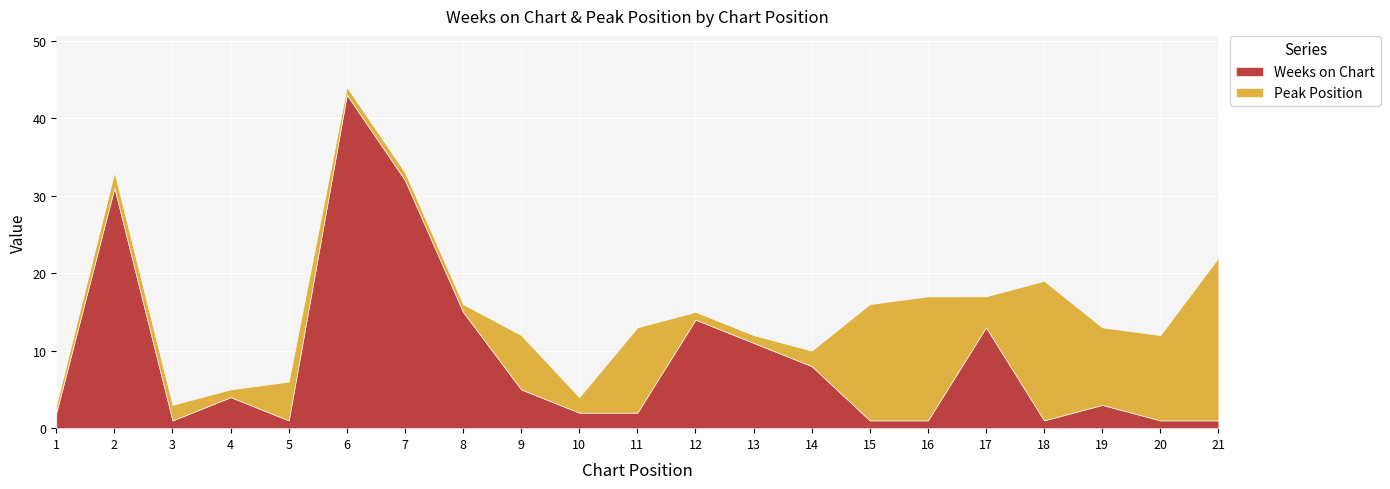

At how many categories does at least one series exceed 3?

18